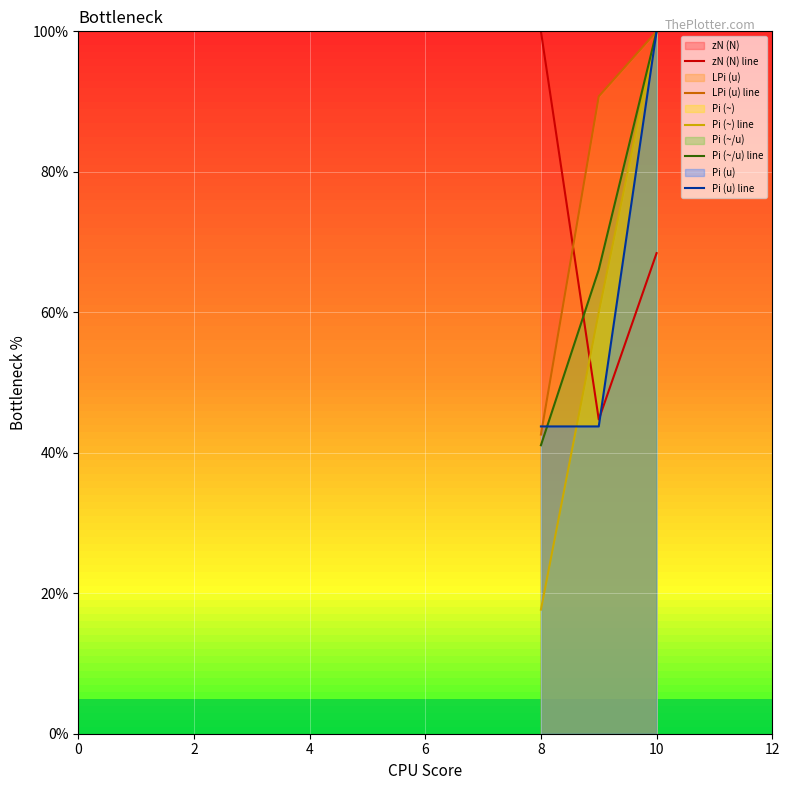

Count the number of data series in this chart.

5